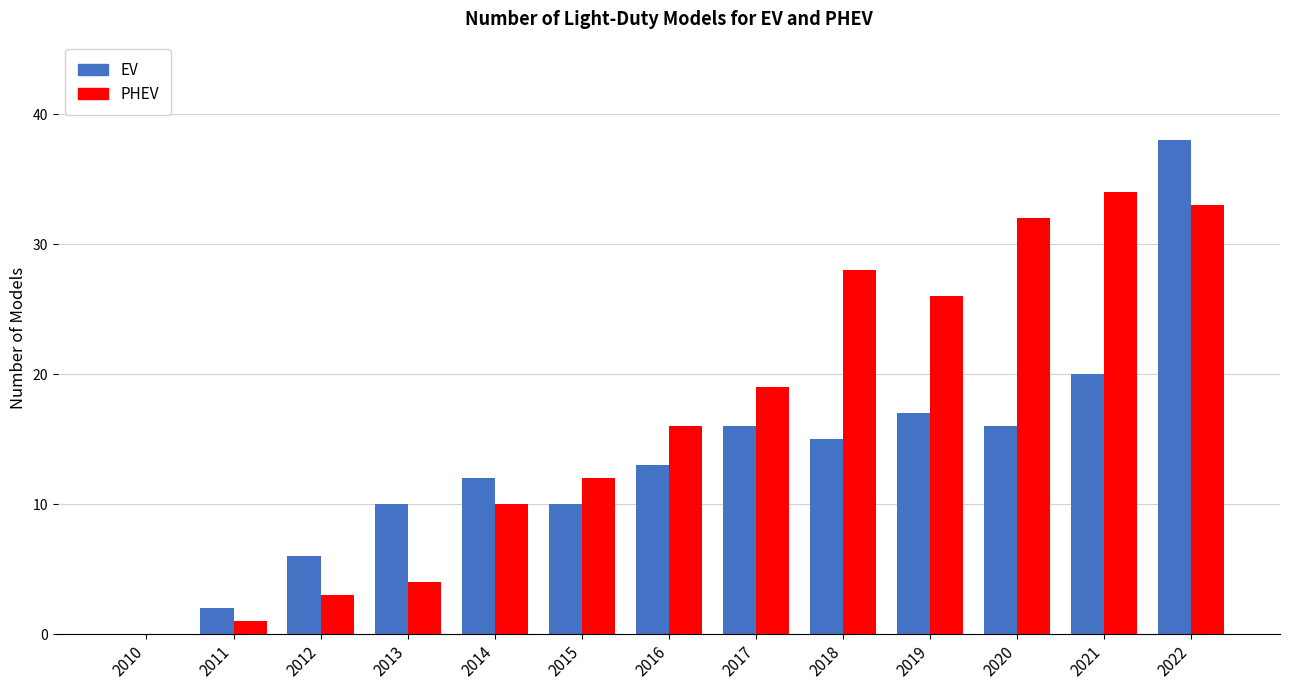

How many groups of bars are there?

13